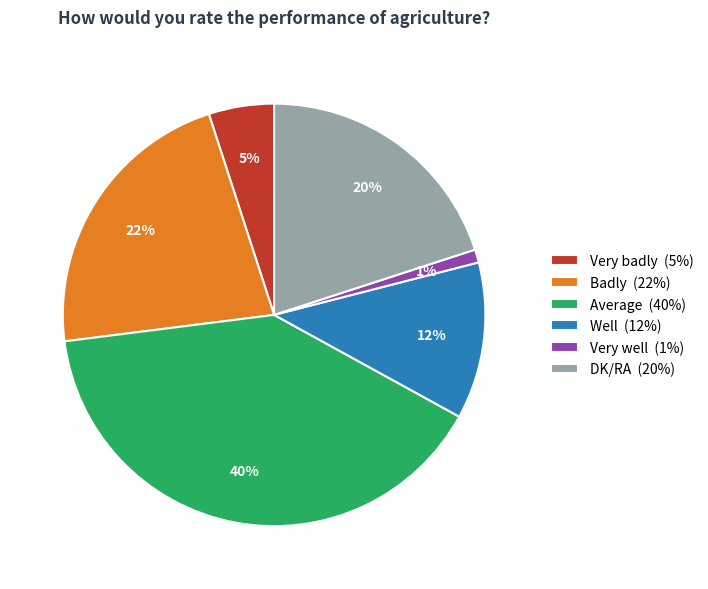

Rank the categories by value from lowest to highest.

Very well, Very badly, Well, DK/RA, Badly, Average